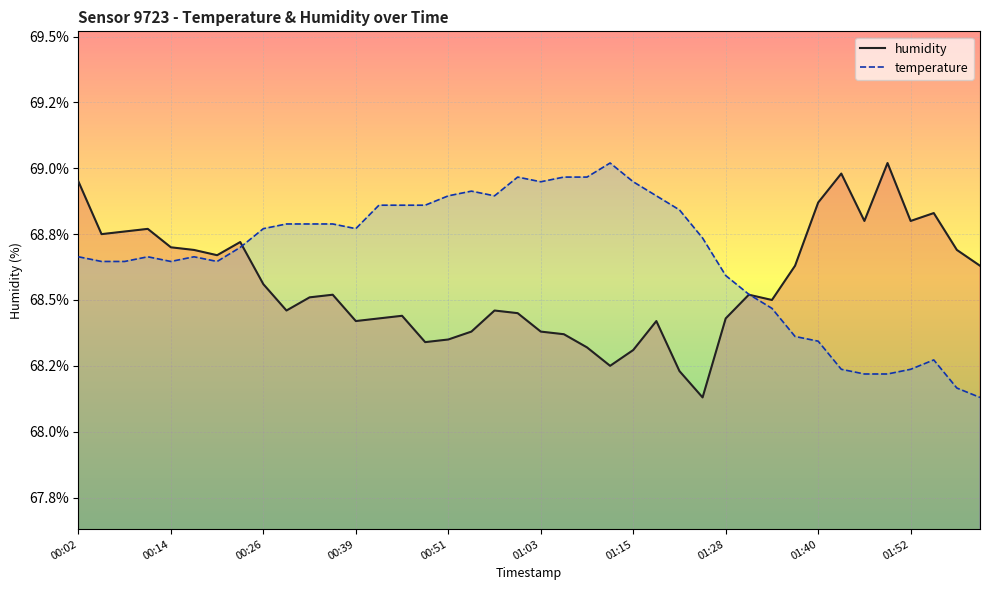

Reading left to right, list all the values displayed in this chart.

humidity: 00:02=69.0	00:05=68.8	00:08=68.8	00:11=68.8	00:14=68.7	00:17=68.7	00:20=68.7	00:23=68.7	00:26=68.6	00:29=68.5	00:32=68.5	00:36=68.5	00:39=68.4	00:42=68.4	00:45=68.4	00:48=68.3	00:51=68.3	00:54=68.4	00:57=68.5	01:00=68.5	01:03=68.4	01:06=68.4	01:09=68.3	01:12=68.2	01:15=68.3	01:18=68.4	01:21=68.2	01:24=68.1	01:28=68.4	01:31=68.5	01:34=68.5	01:37=68.6	01:40=68.9	01:43=69.0	01:46=68.8	01:49=69.0	01:52=68.8	01:55=68.8	01:58=68.7	02:01=68.6
temperature: 00:02=68.7	00:05=68.6	00:08=68.6	00:11=68.7	00:14=68.6	00:17=68.7	00:20=68.6	00:23=68.7	00:26=68.8	00:29=68.8	00:32=68.8	00:36=68.8	00:39=68.8	00:42=68.9	00:45=68.9	00:48=68.9	00:51=68.9	00:54=68.9	00:57=68.9	01:00=69.0	01:03=68.9	01:06=69.0	01:09=69.0	01:12=69.0	01:15=68.9	01:18=68.9	01:21=68.8	01:24=68.7	01:28=68.6	01:31=68.5	01:34=68.5	01:37=68.4	01:40=68.3	01:43=68.2	01:46=68.2	01:49=68.2	01:52=68.2	01:55=68.3	01:58=68.2	02:01=68.1